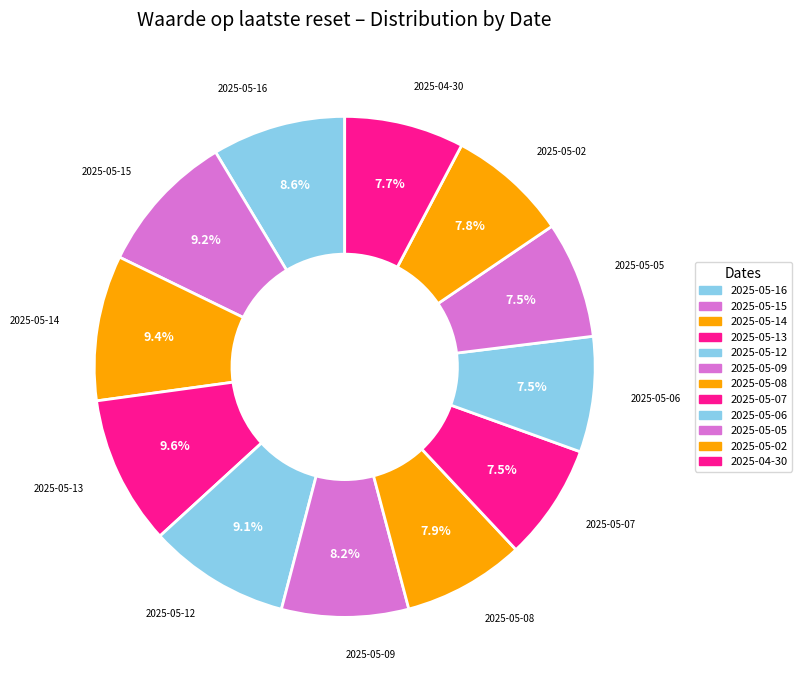

Count the number of slices in the pie.

12